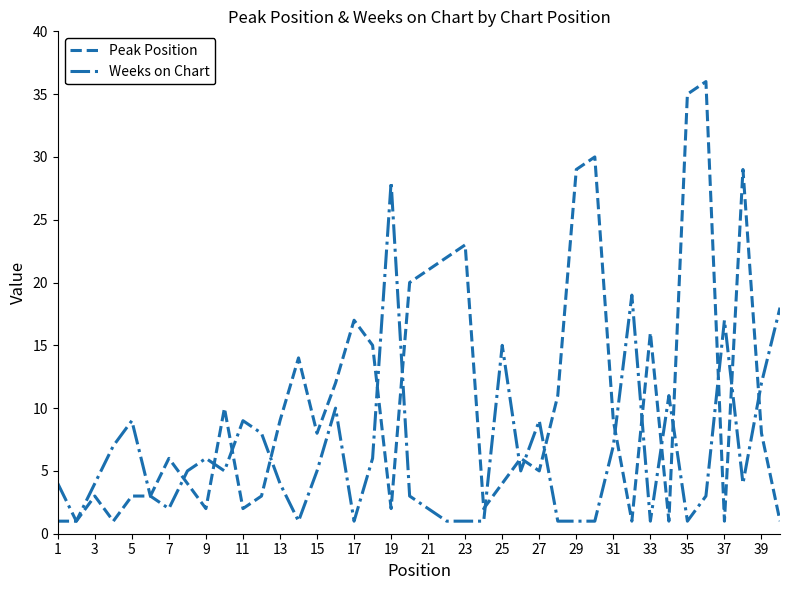

Rank the series by their average value, from highest to lowest.

Peak Position, Weeks on Chart